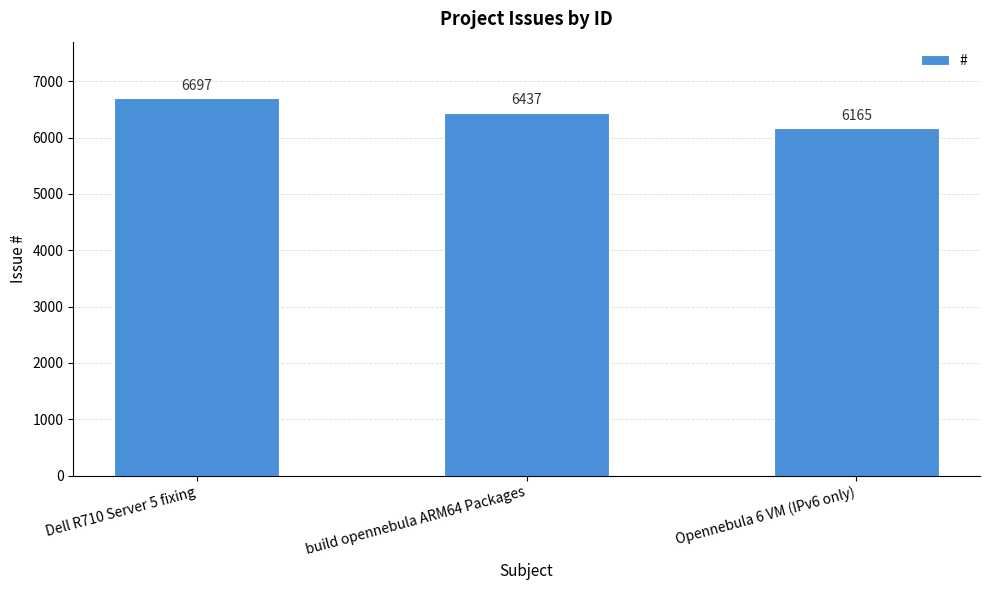

How many distinct data groups are displayed?

1